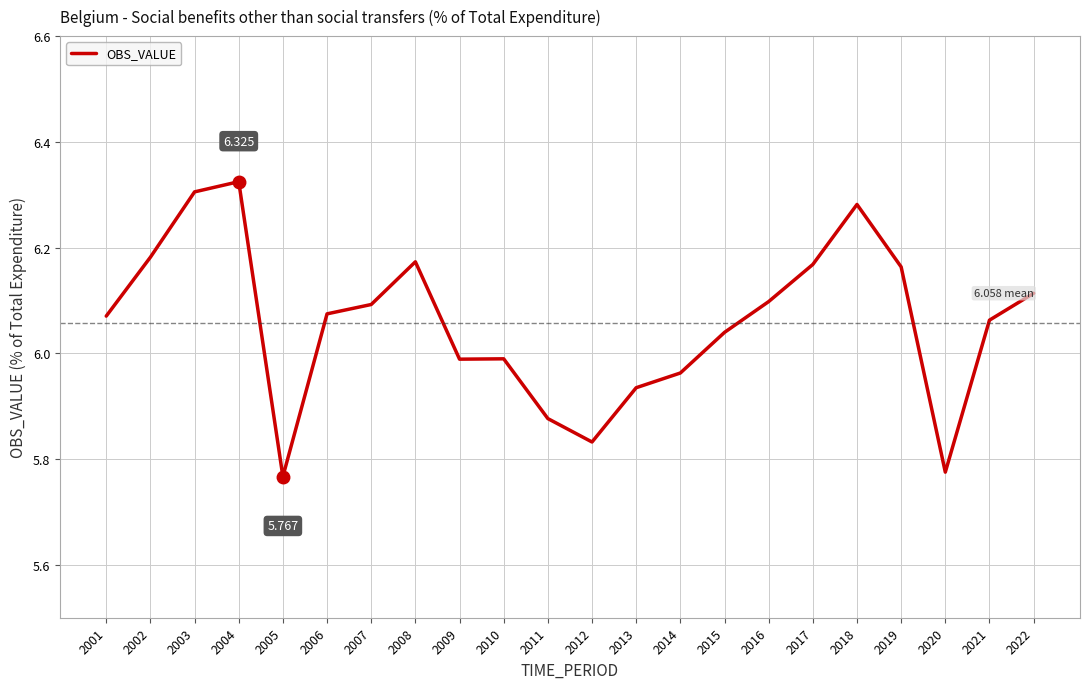

Is this an area chart (filled region under the line)?

No